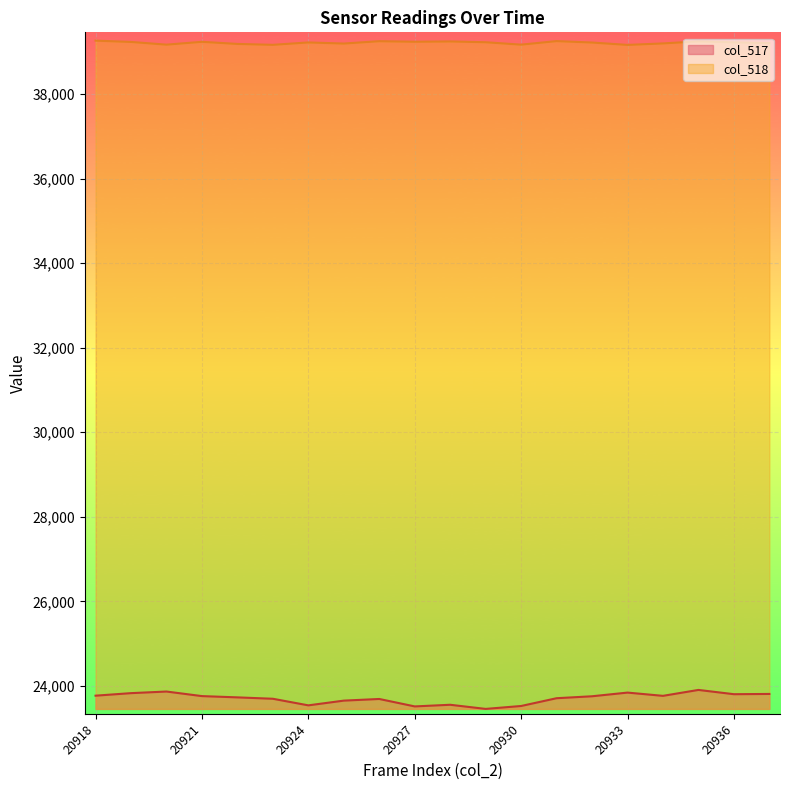

Is the value of col_517 at 20934 greater than the value of col_518 at 20931?

No